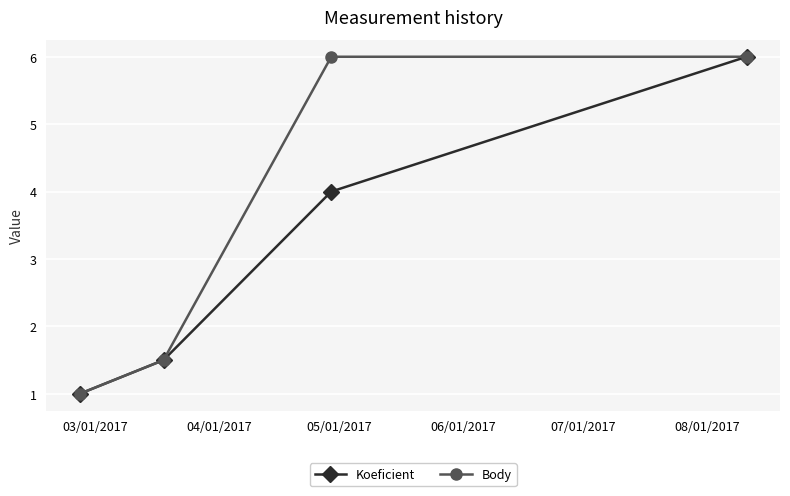

What is the greatest value displayed?

6.0